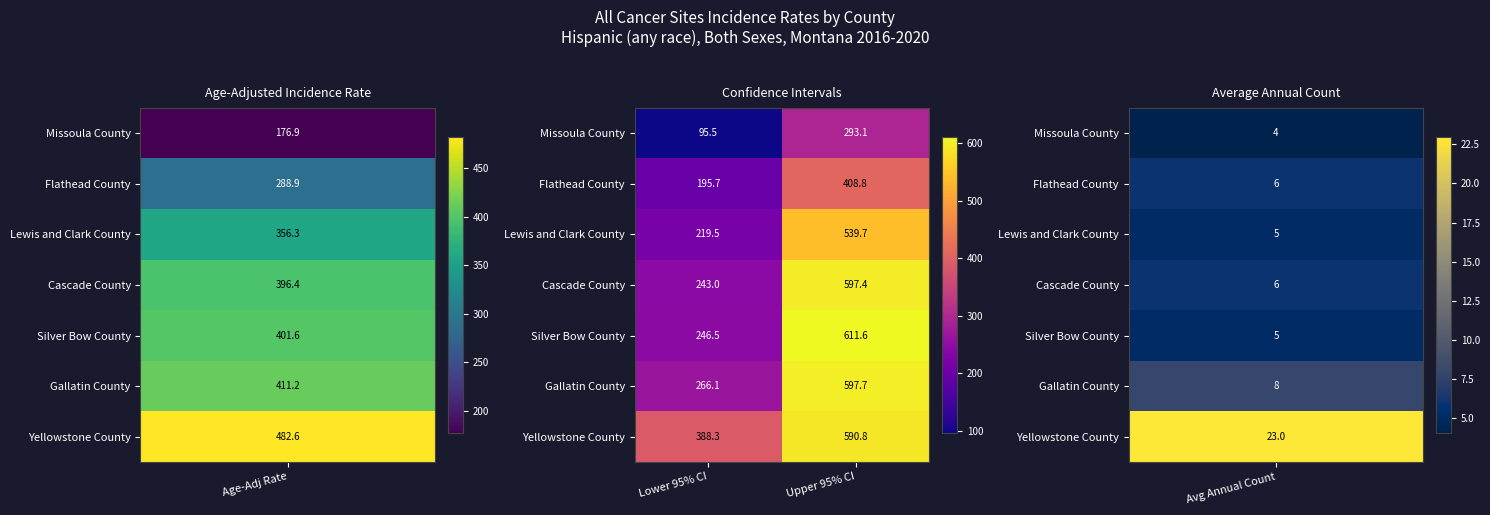

At which category is the sum across all series the highest?

Upper 95% CI